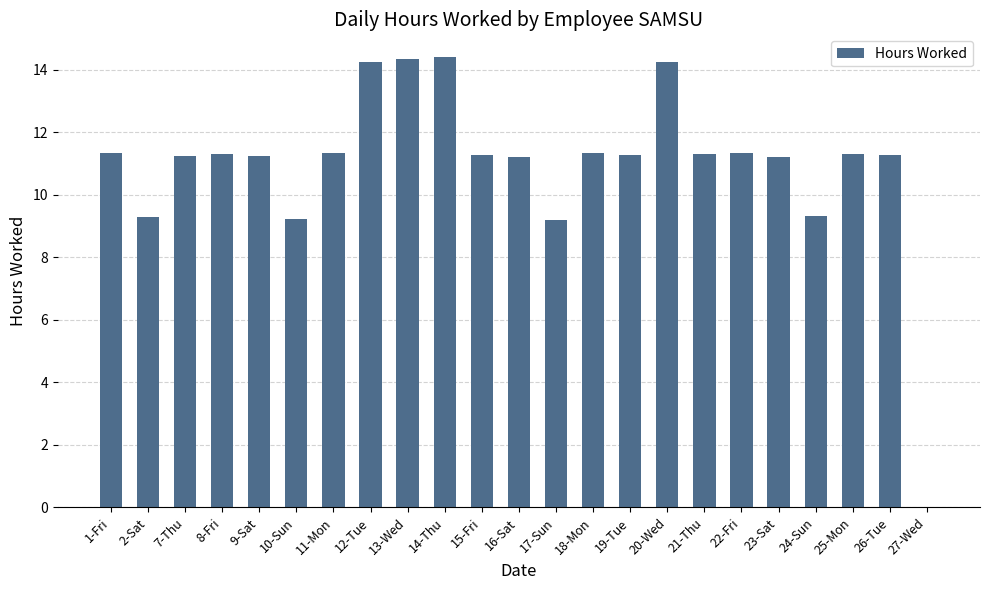

The value at 1-Fri is 19.3. True or false?

False